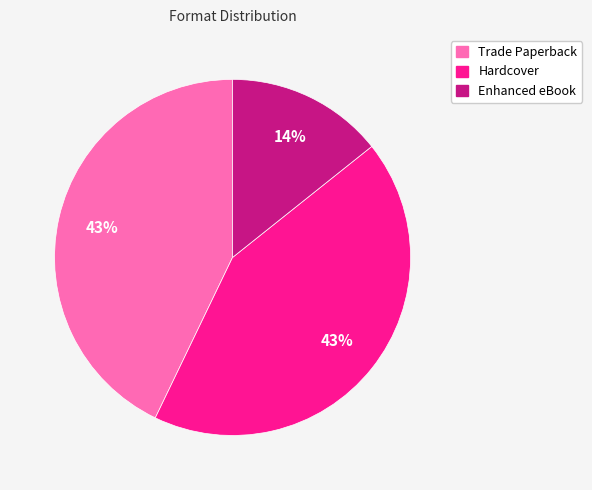

Which has a higher value, Enhanced eBook or Trade Paperback?

Trade Paperback